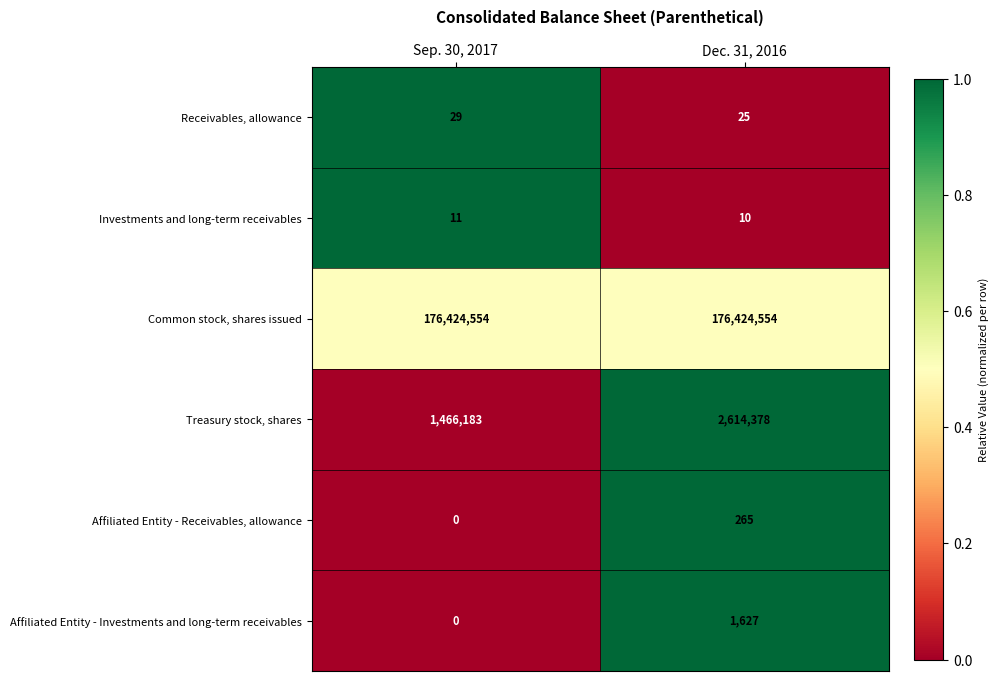

Reading right to left, extract all data points from this chart.

Receivables, allowance: Dec. 31, 2016=25	Sep. 30, 2017=29
Investments and long-term receivables: Dec. 31, 2016=10	Sep. 30, 2017=11
Common stock, shares issued: Dec. 31, 2016=176424554	Sep. 30, 2017=176424554
Treasury stock, shares: Dec. 31, 2016=2614378	Sep. 30, 2017=1466183
Affiliated Entity - Receivables, allowance: Dec. 31, 2016=265	Sep. 30, 2017=0
Affiliated Entity - Investments and long-term receivables: Dec. 31, 2016=1627	Sep. 30, 2017=0